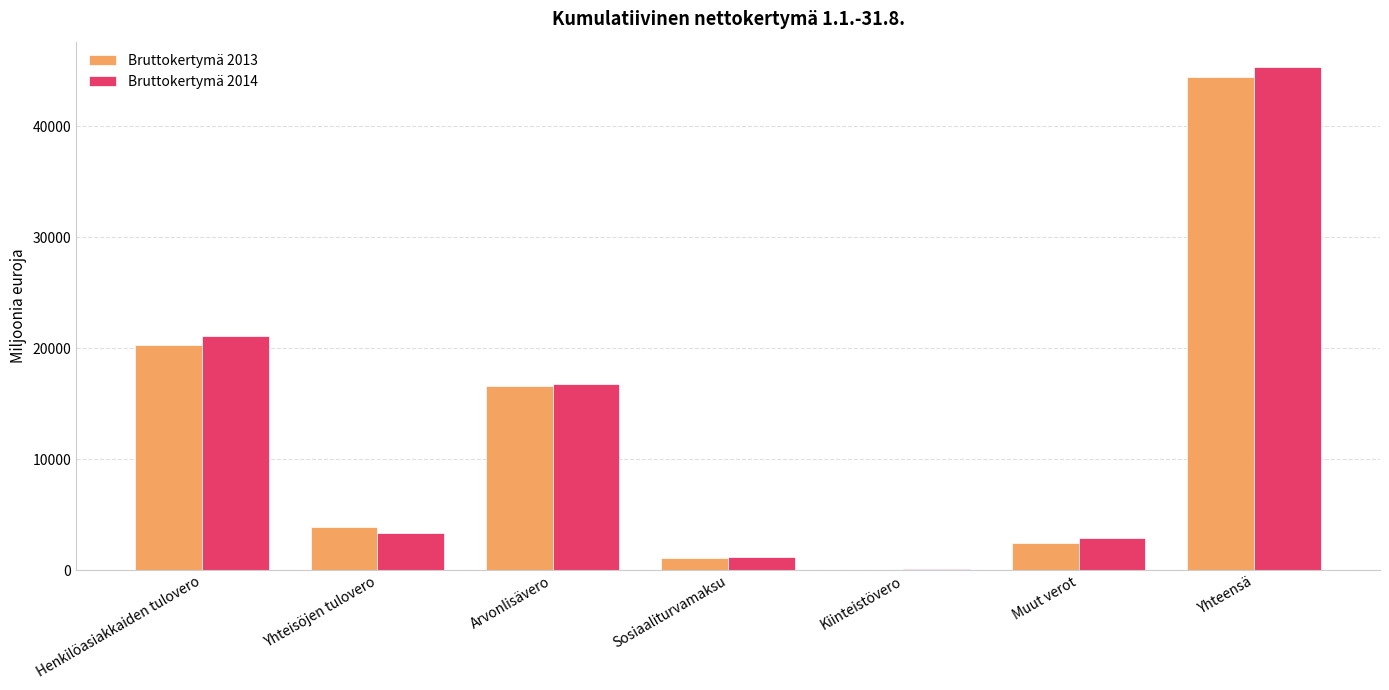

What is the sum of all Bruttokertymä 2013 values?

88931.5